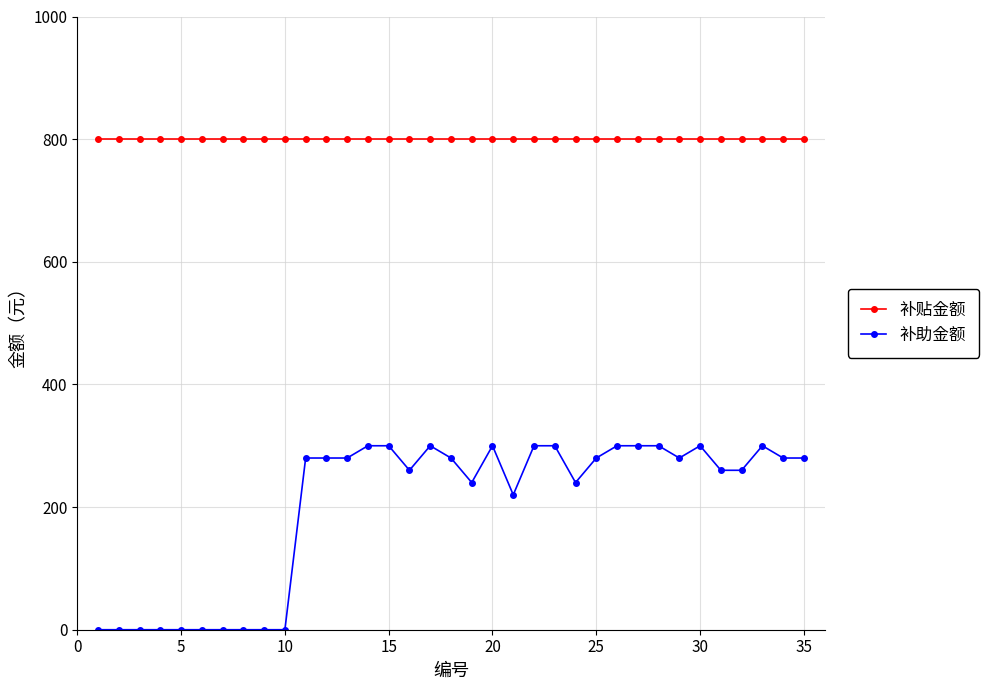

Which series has the widest spread of values?

补助金额